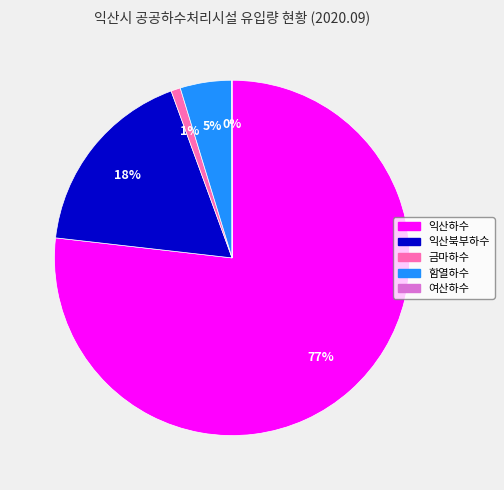

Is there a majority slice in this chart?

Yes